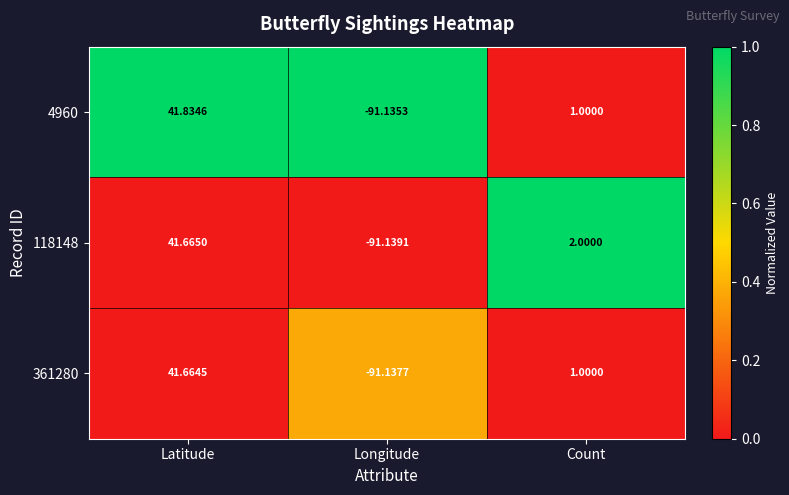

At which category is the sum across all series the highest?

Latitude